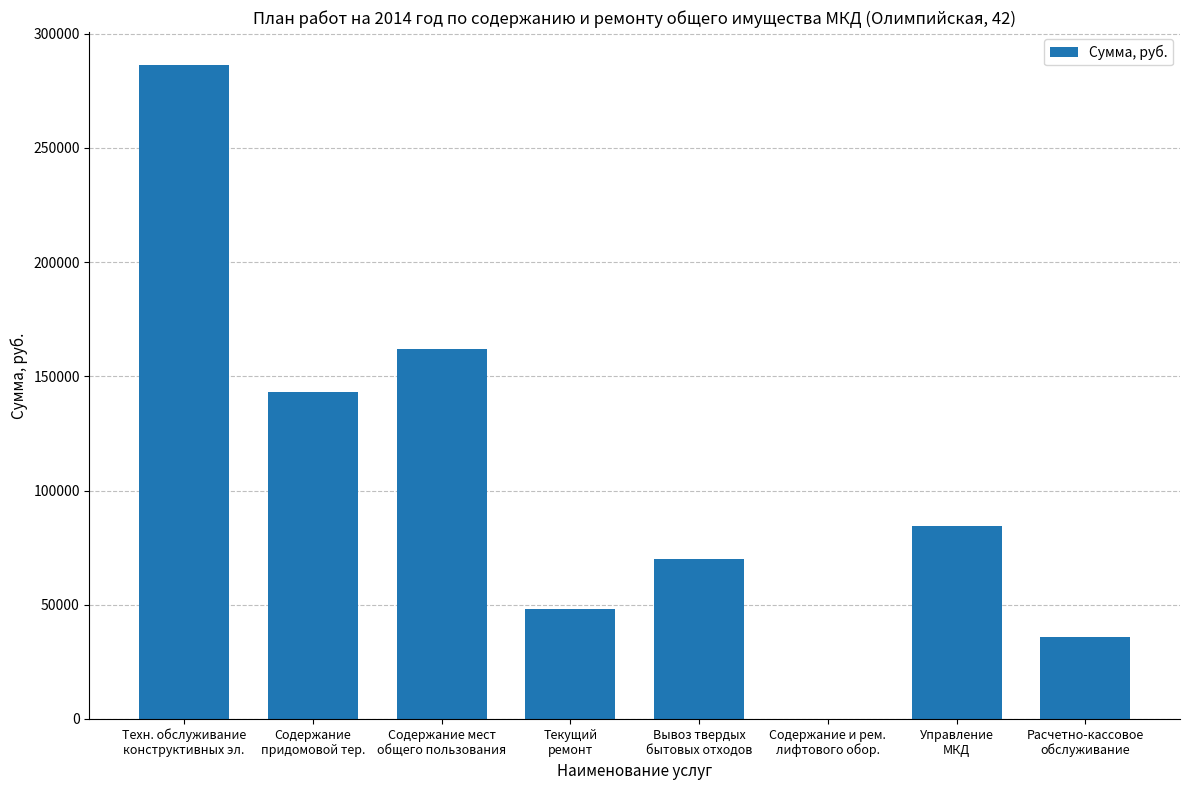

What is the greatest value displayed?

286432.6